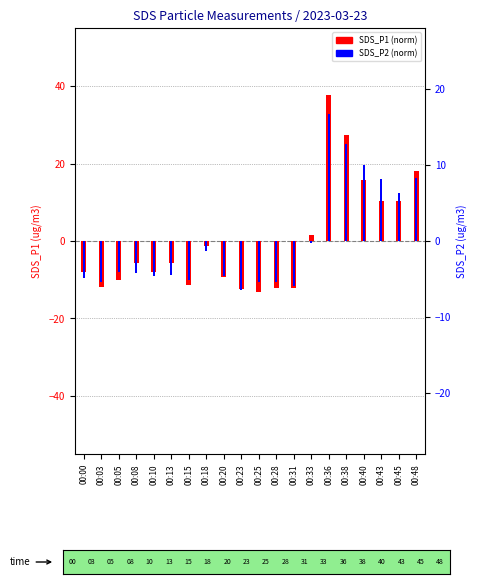

At which category is the sum across all series the highest?

00:36